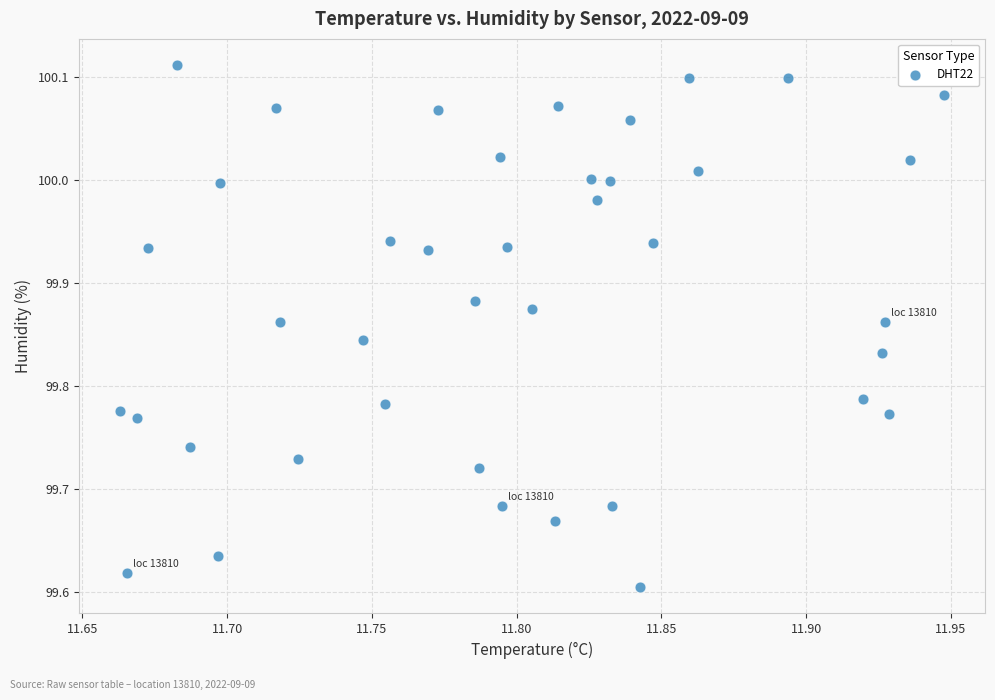

What is the range of X values (max minus min)?

0.3